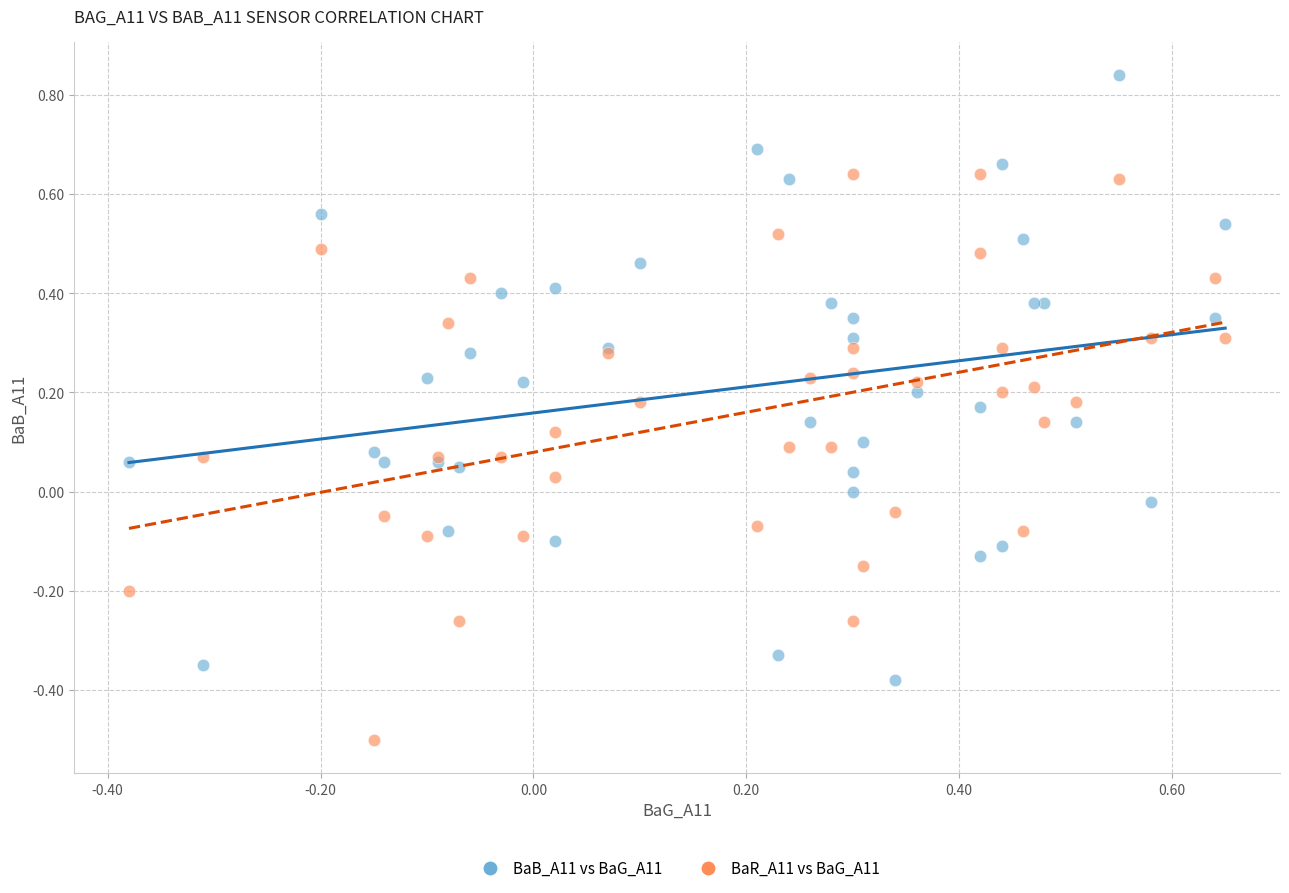

Which series contains the highest Y value?

BaB_A11 vs BaG_A11